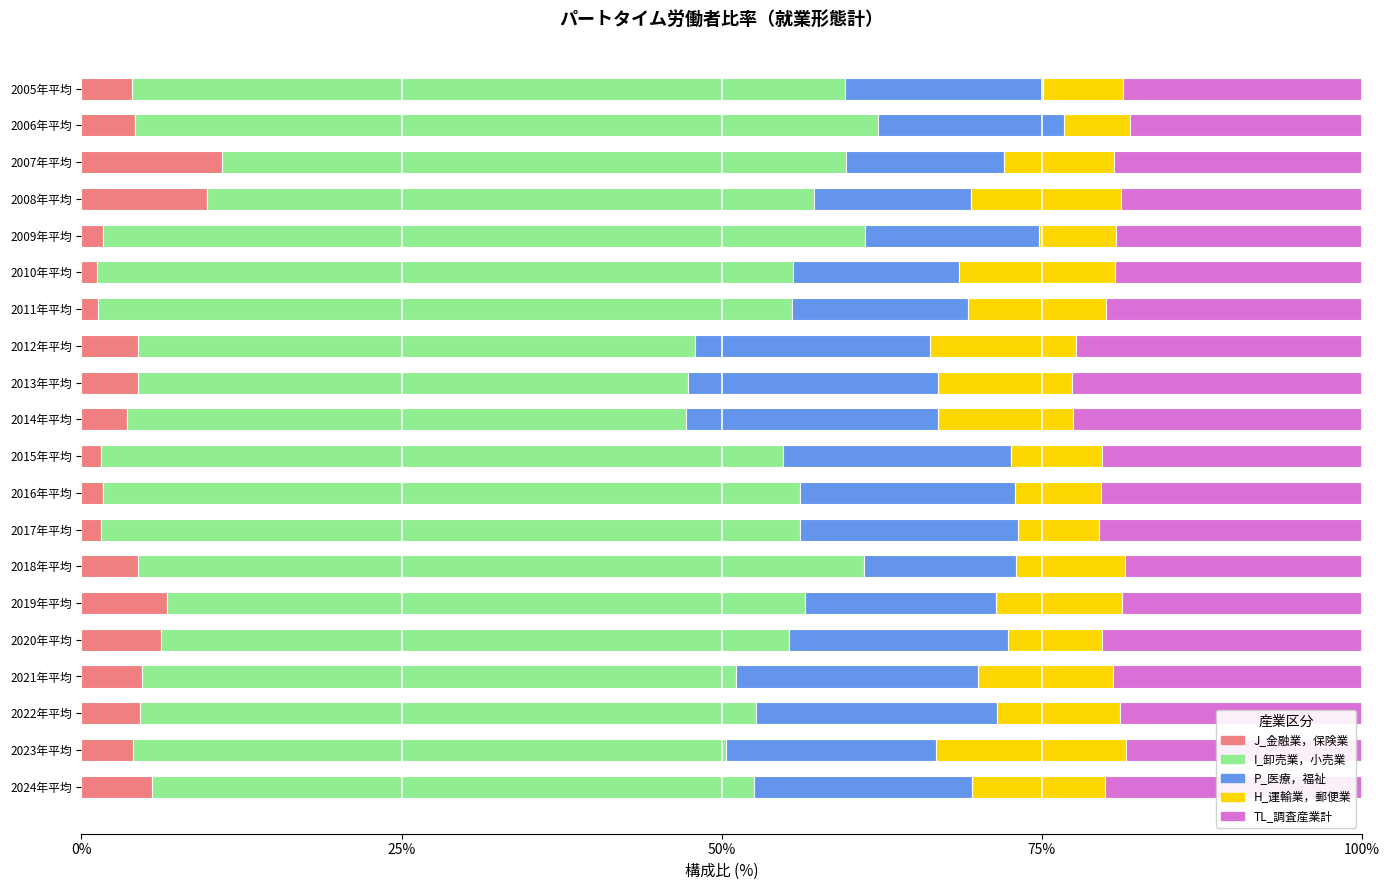

The value of J_金融業，保険業 at 2021年平均 is 4.7. True or false?

True